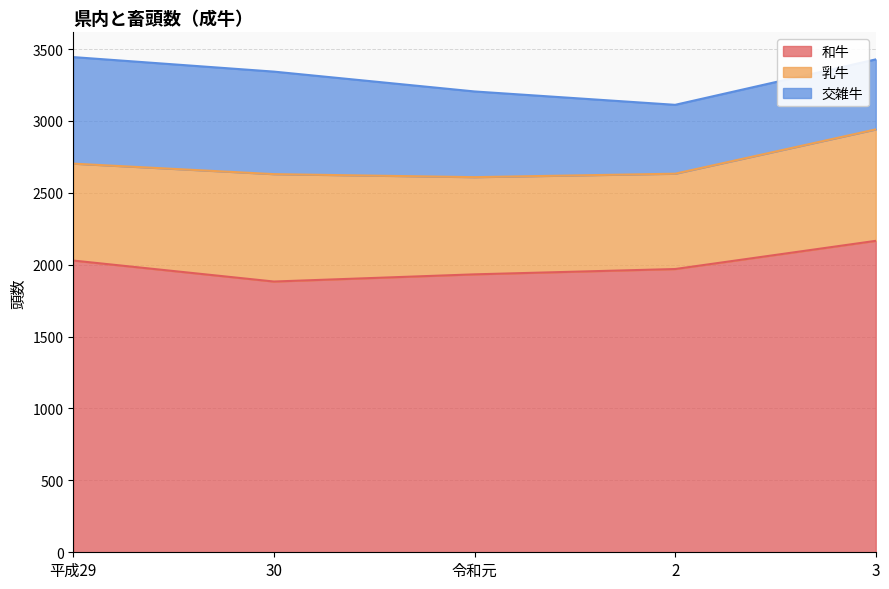

Which series has the largest range (max minus min)?

和牛